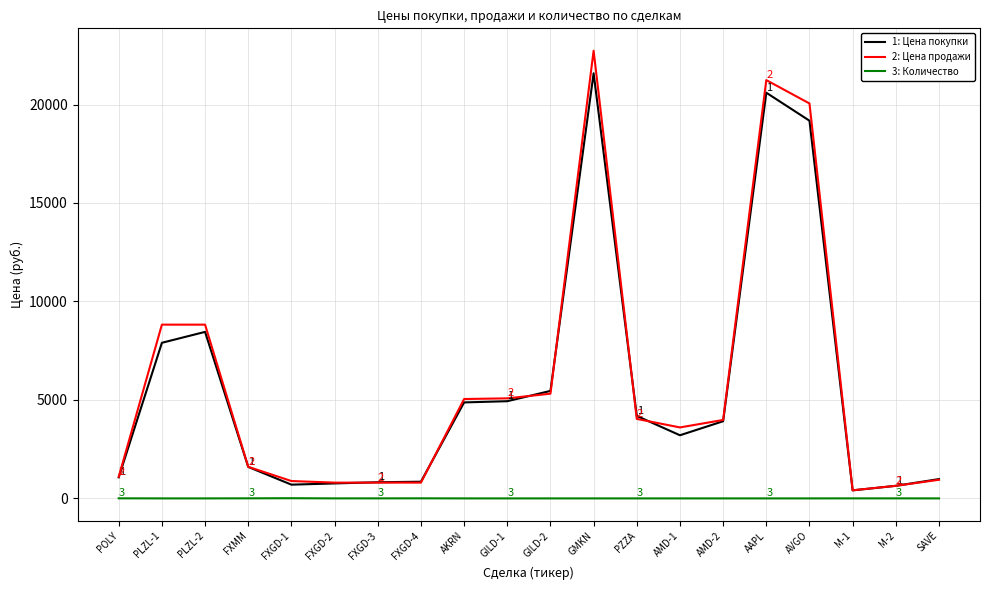

What is the greatest value displayed?

22731.6